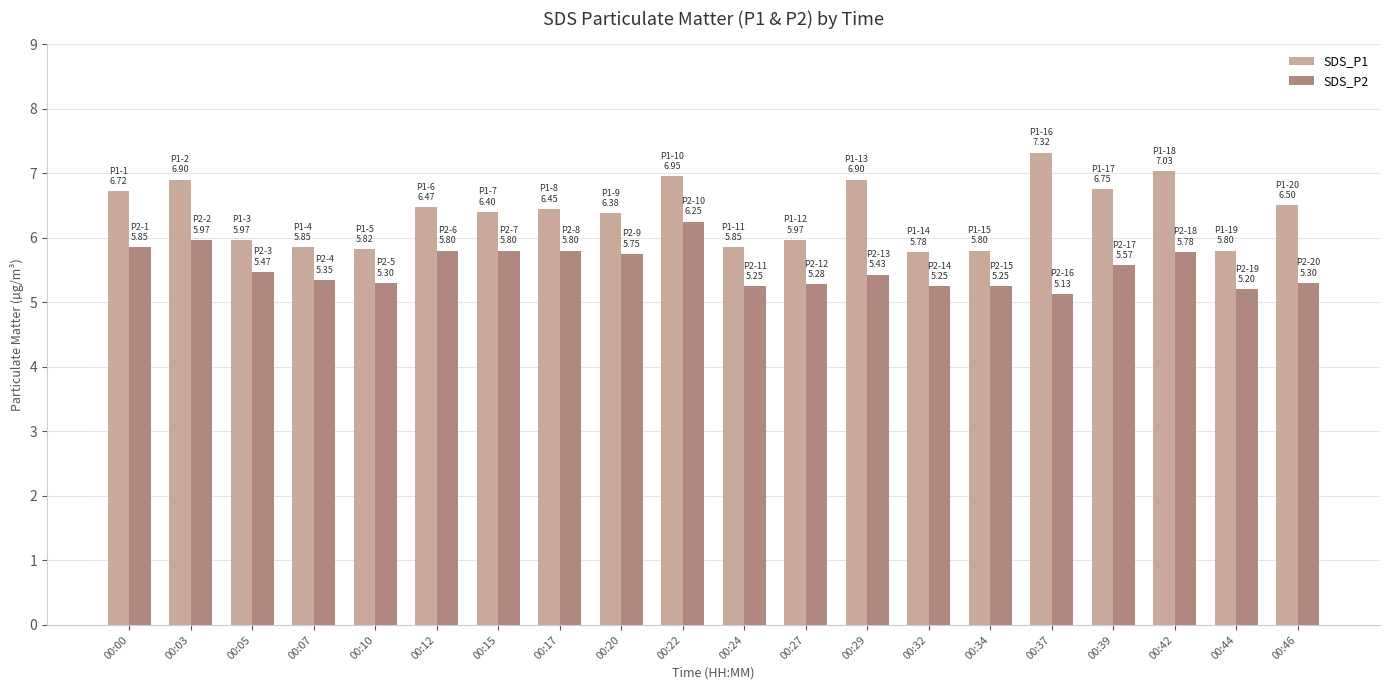

Which series changed the most between 00:07 and 00:29?

SDS_P1